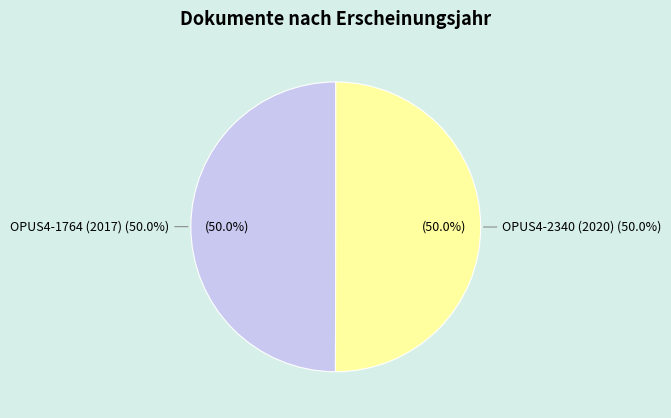

How much of the chart is everything except OPUS4-1764 (2017)?

50.0%